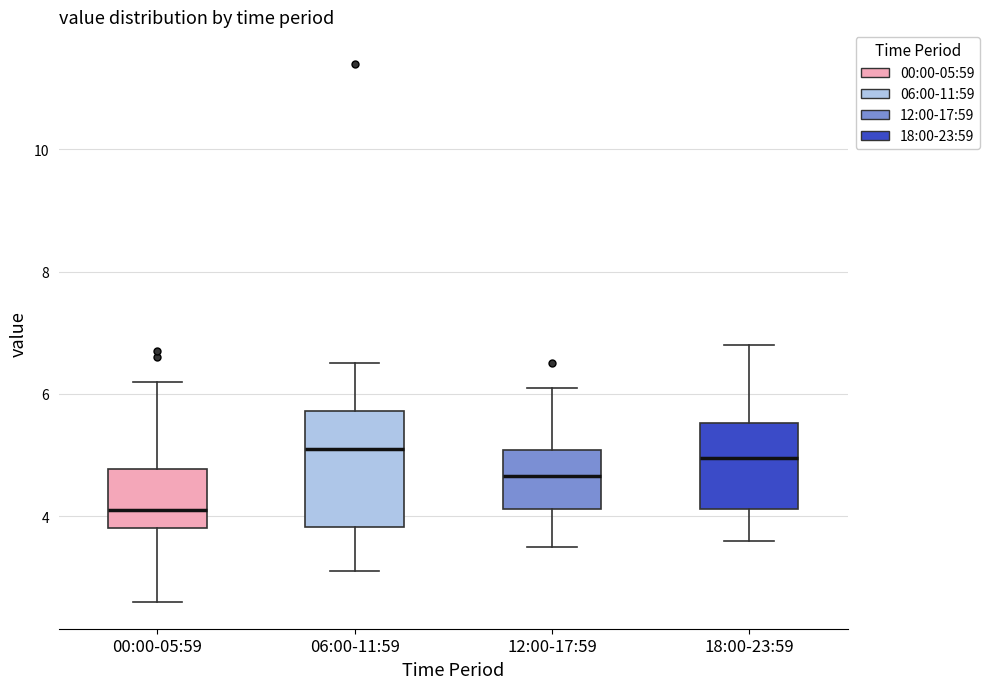

Reading left to right, read every box against the y-axis: the position of its median line, the range the box covers, and the ends of its whiskers. The values are not printed on the chart, so give them approximately, as read against the axis.

00:00-05:59: median 4.2, box 3.8 to 4.8, whiskers 2.6 to 6.2
06:00-11:59: median 5.2, box 3.8 to 5.8, whiskers 3.2 to 6.6
12:00-17:59: median 4.6, box 4.2 to 5.0, whiskers 3.6 to 6.2
18:00-23:59: median 5.0, box 4.2 to 5.6, whiskers 3.6 to 6.8